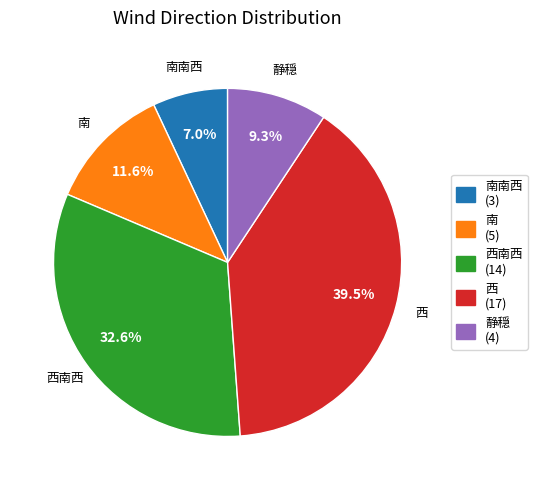

Is there any slice that represents more than half of the pie?

No